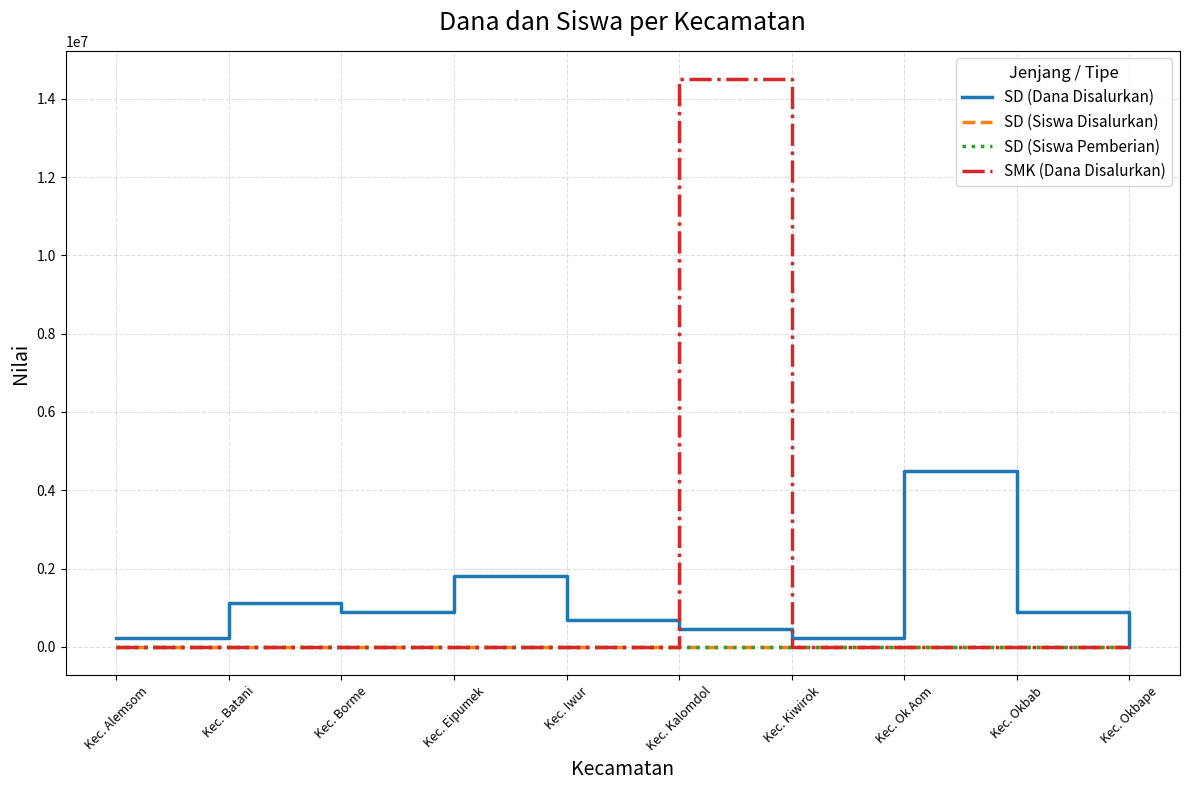

Does the chart have visible grid lines?

Yes